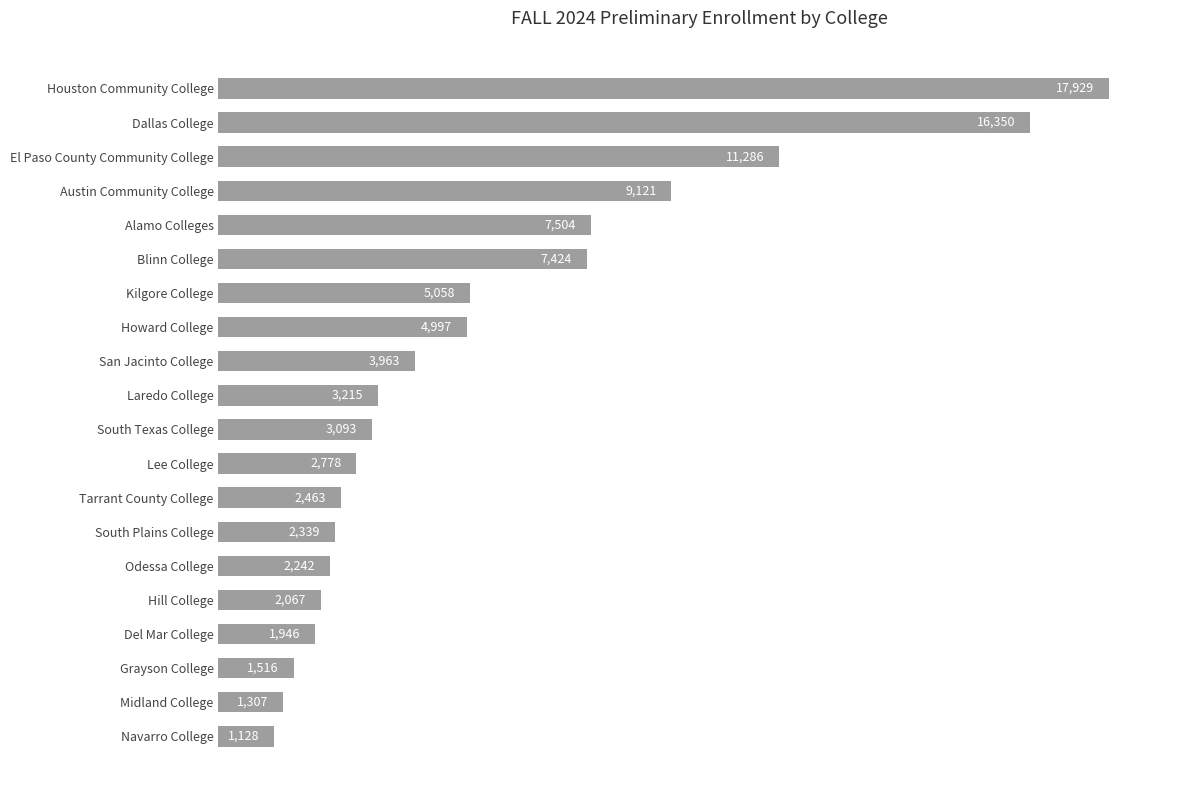

Reading top to bottom, what are all the values shown in this chart?

Houston Community College=17929	Dallas College=16350	El Paso County Community College=11286	Austin Community College=9121	Alamo Colleges=7504	Blinn College=7424	Kilgore College=5058	Howard College=4997	San Jacinto College=3963	Laredo College=3215	South Texas College=3093	Lee College=2778	Tarrant County College=2463	South Plains College=2339	Odessa College=2242	Hill College=2067	Del Mar College=1946	Grayson College=1516	Midland College=1307	Navarro College=1128